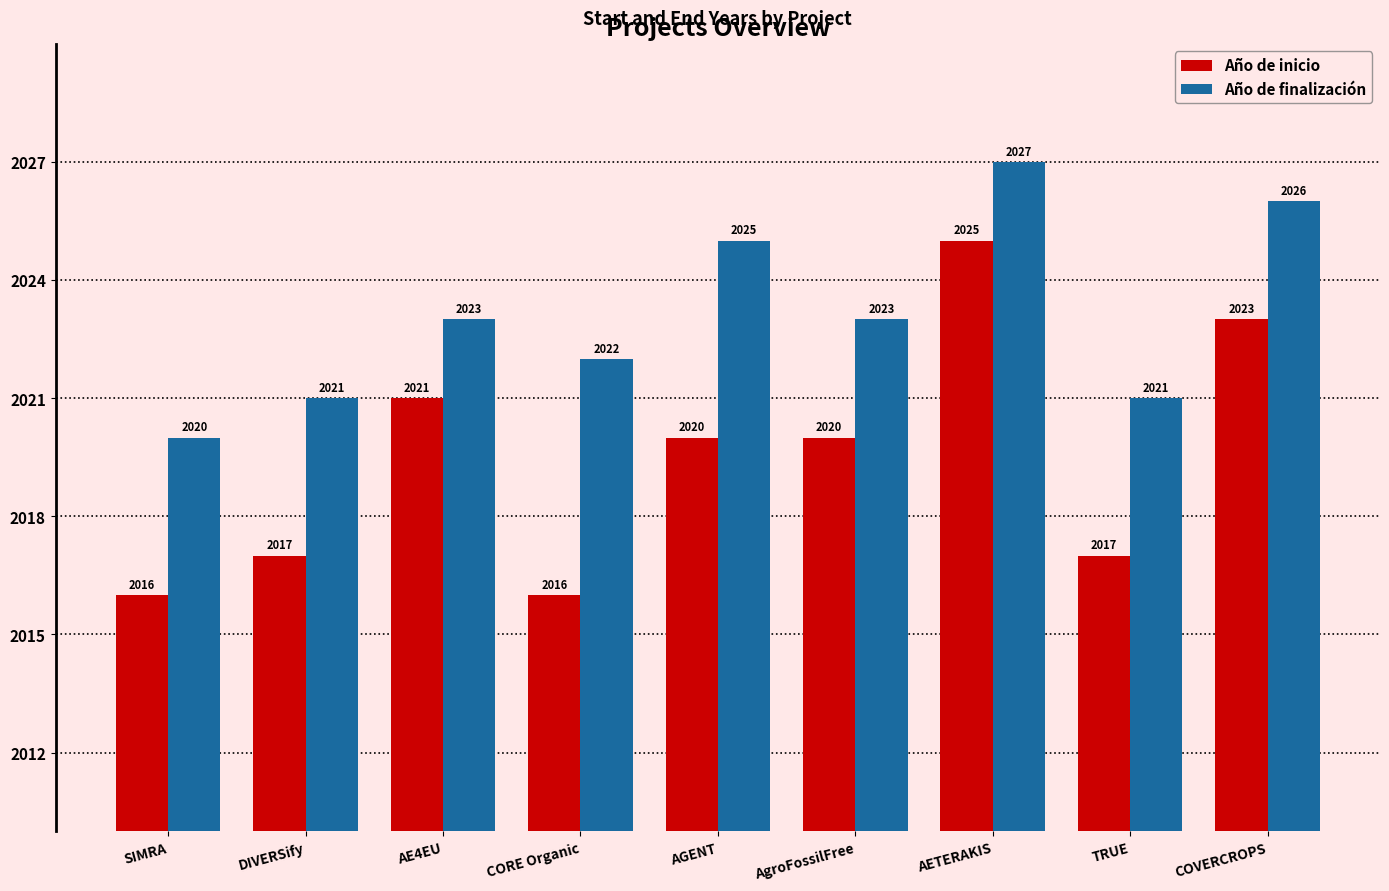

What is the value of the Año de finalización bar at the 1st from the left?

2020